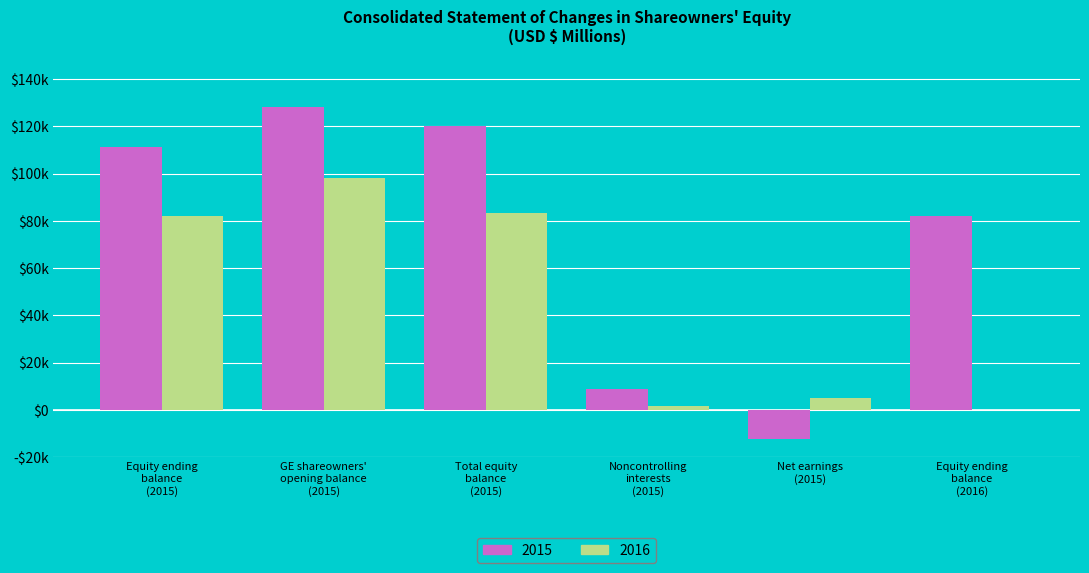

What is the greatest value displayed?

128159